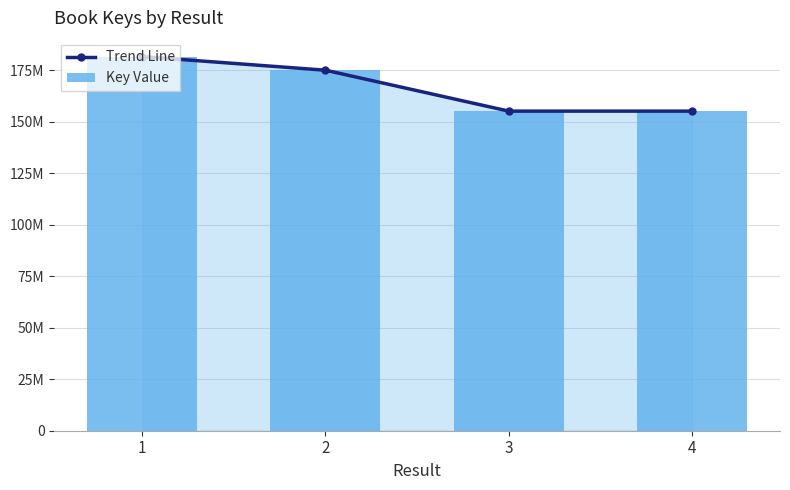

Is the value of Trend Line at 4 greater than the value of Key Value at 4?

No